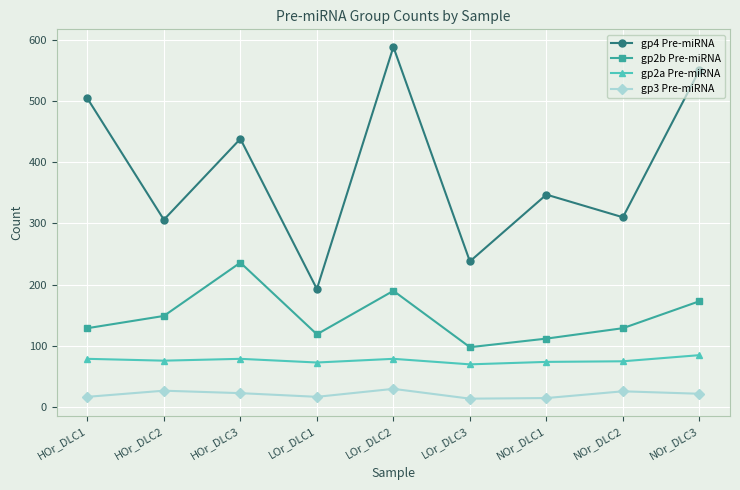

What is the value of the gp4 Pre-miRNA point at the 8th from the left?

310